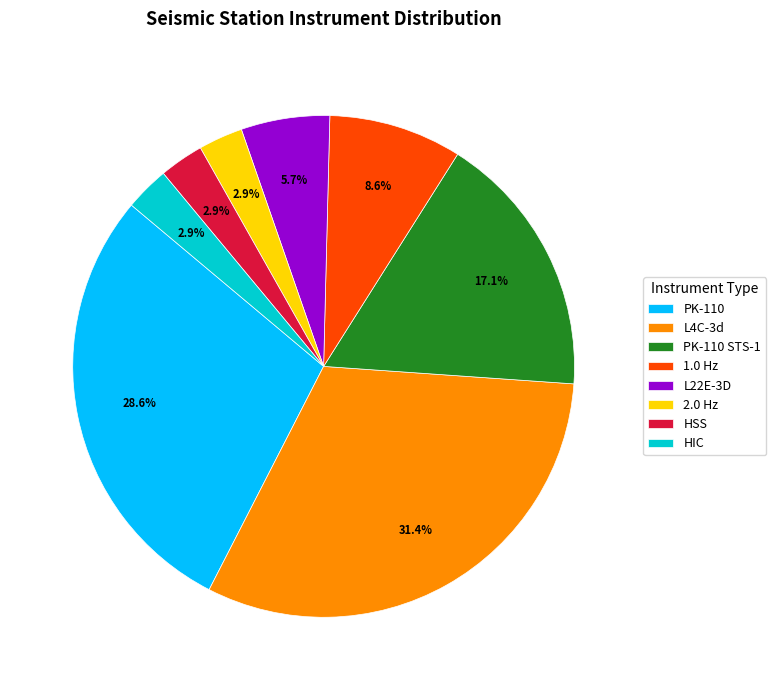

To the nearest percent, what portion does HSS represent?

3%